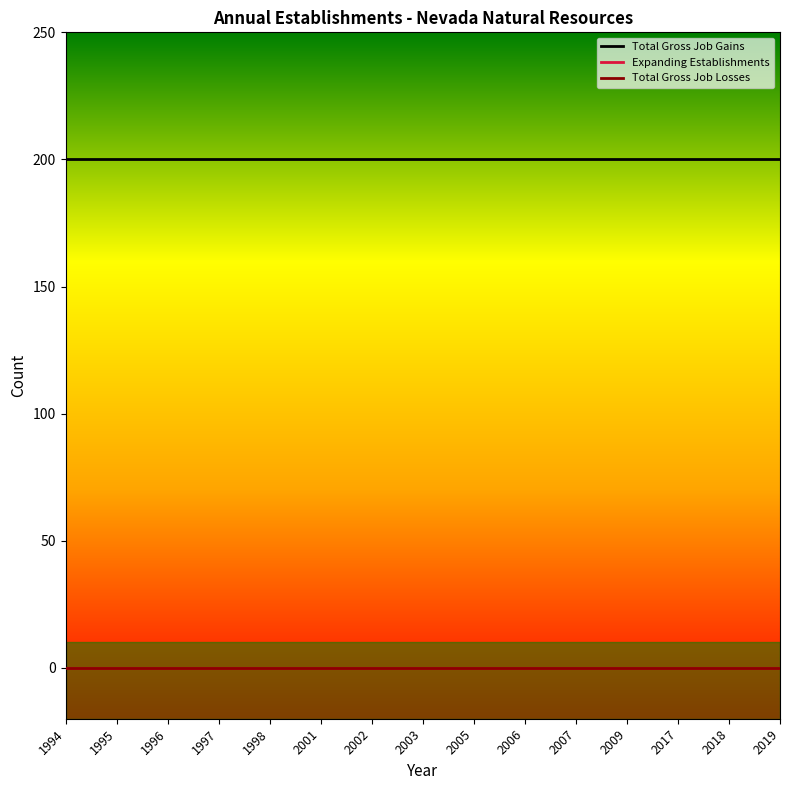

Reading left to right, what are all the values shown in this chart?

Total Gross Job Gains: 1994=200	1995=200	1996=200	1997=200	1998=200	2001=200	2002=200	2003=200	2005=200	2006=200	2007=200	2009=200	2017=200	2018=200	2019=200
Expanding Establishments: 1994=0	1995=0	1996=0	1997=0	1998=0	2001=0	2002=0	2003=0	2005=0	2006=0	2007=0	2009=0	2017=0	2018=0	2019=0
Total Gross Job Losses: 1994=0	1995=0	1996=0	1997=0	1998=0	2001=0	2002=0	2003=0	2005=0	2006=0	2007=0	2009=0	2017=0	2018=0	2019=0